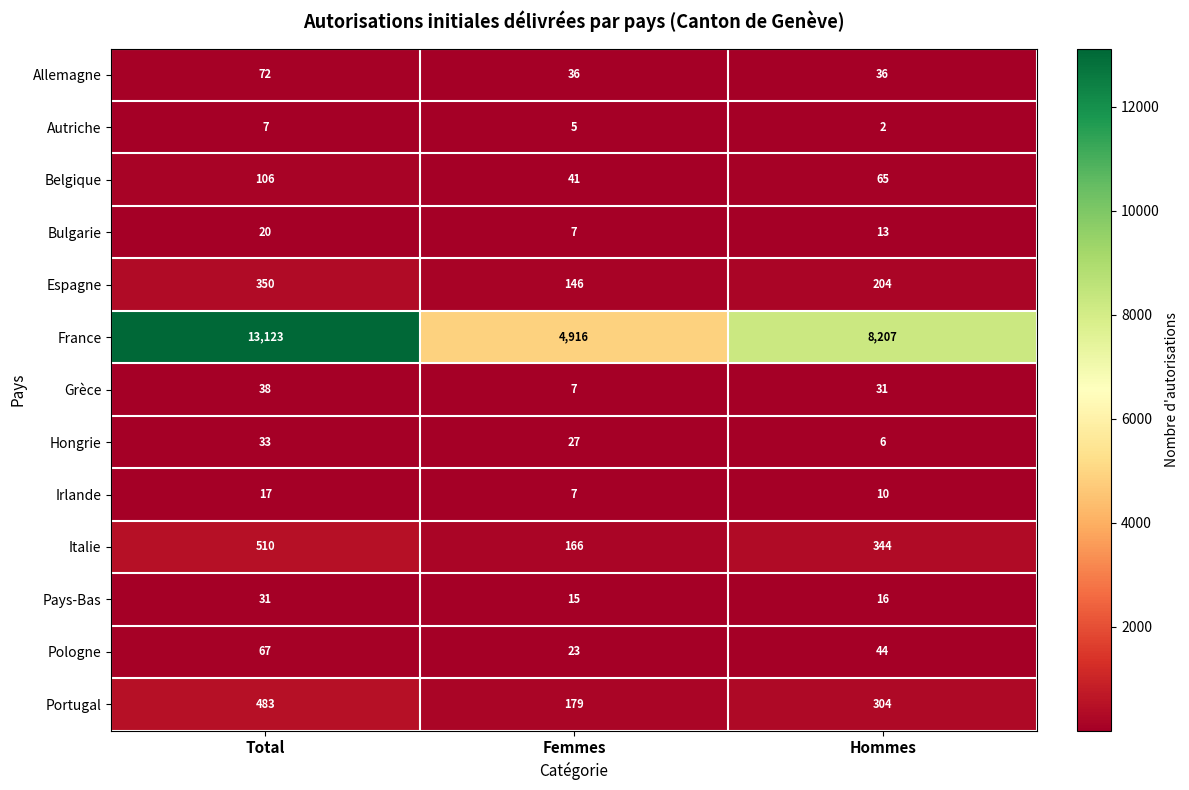

What is the difference between the highest and lowest values at Total?

13116